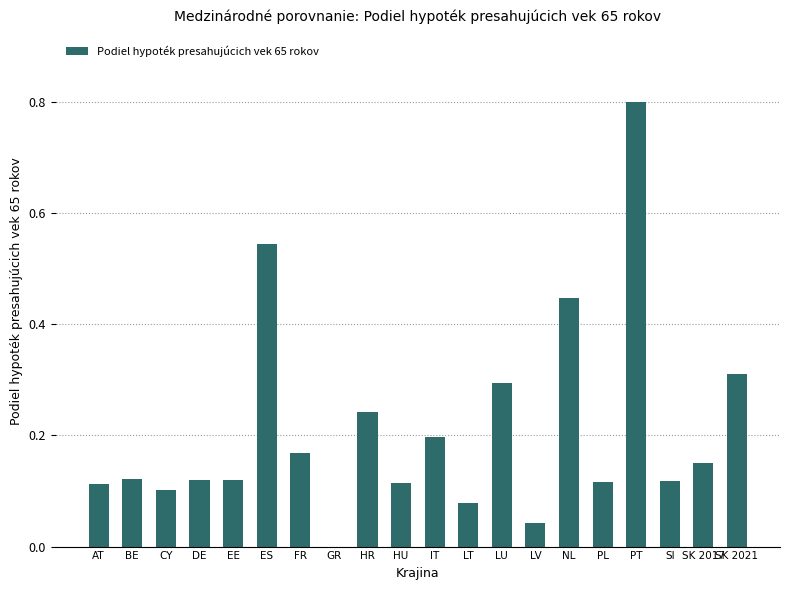

Is it true that the value at FR is 0.3?

False